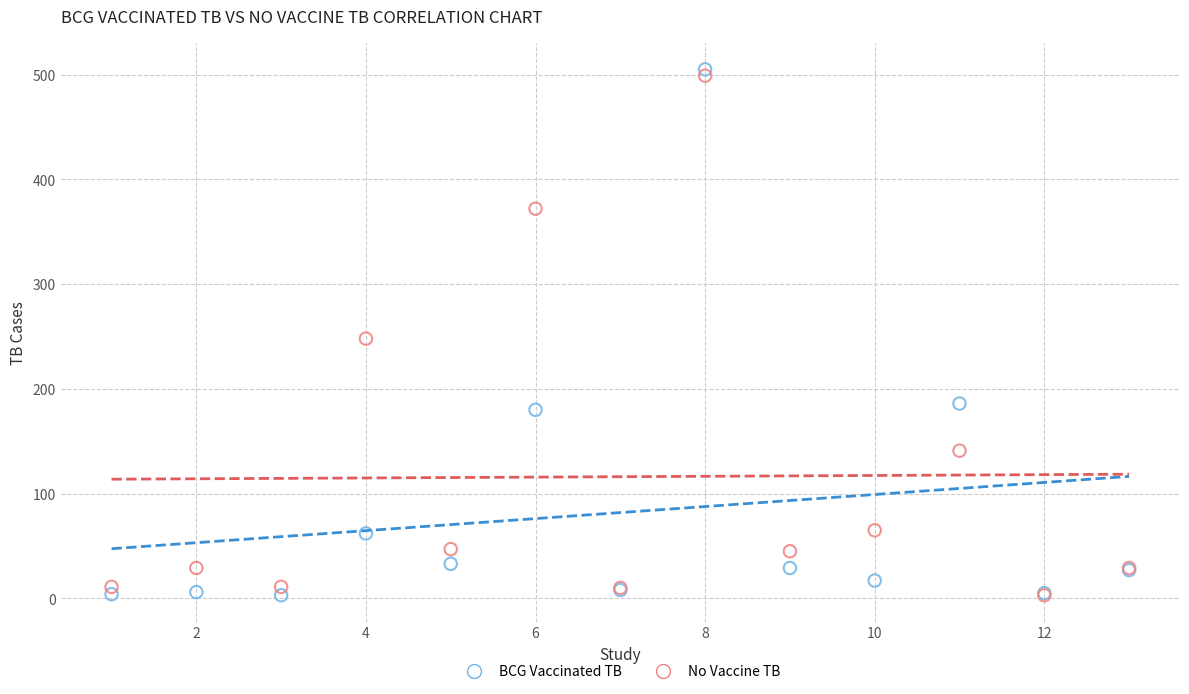

In the BCG Vaccinated TB series, what Y value is closest to 254?

186